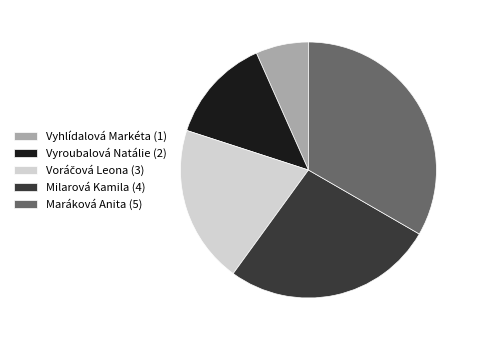

Which slice is the largest?

Maráková Anita